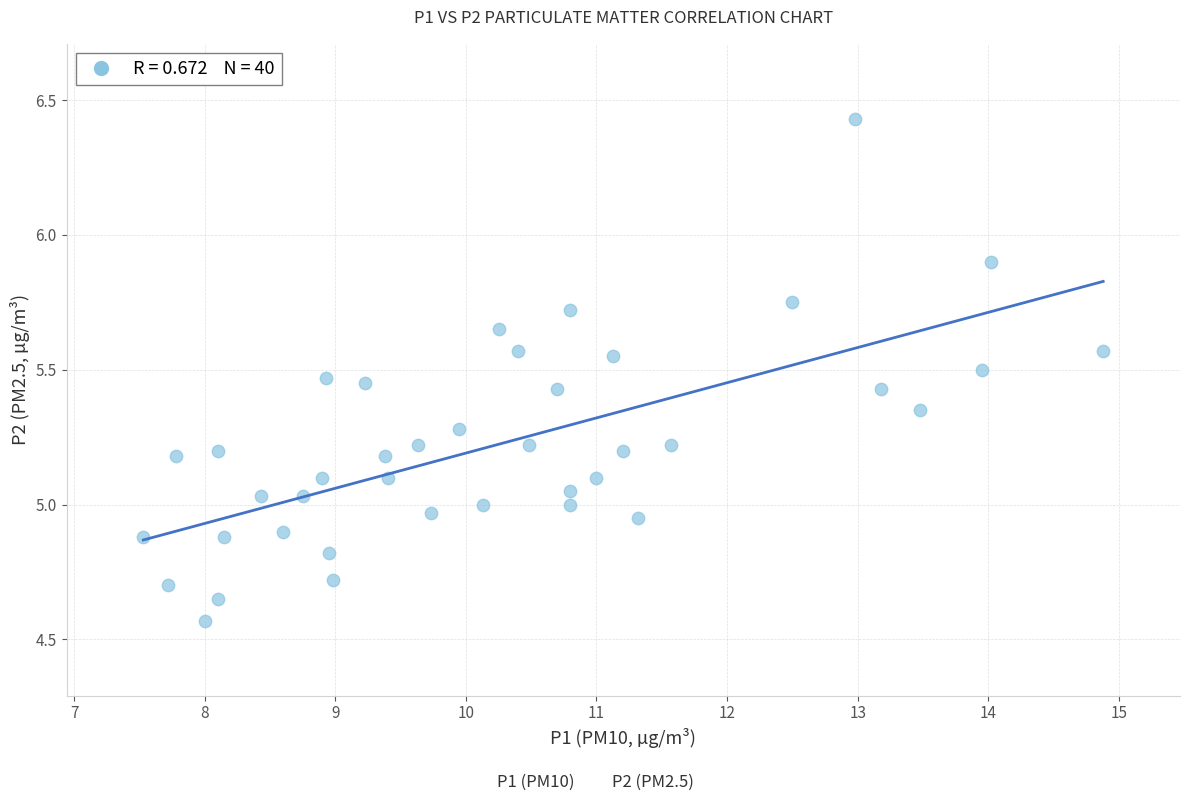

What is the range of X values (max minus min)?

7.4